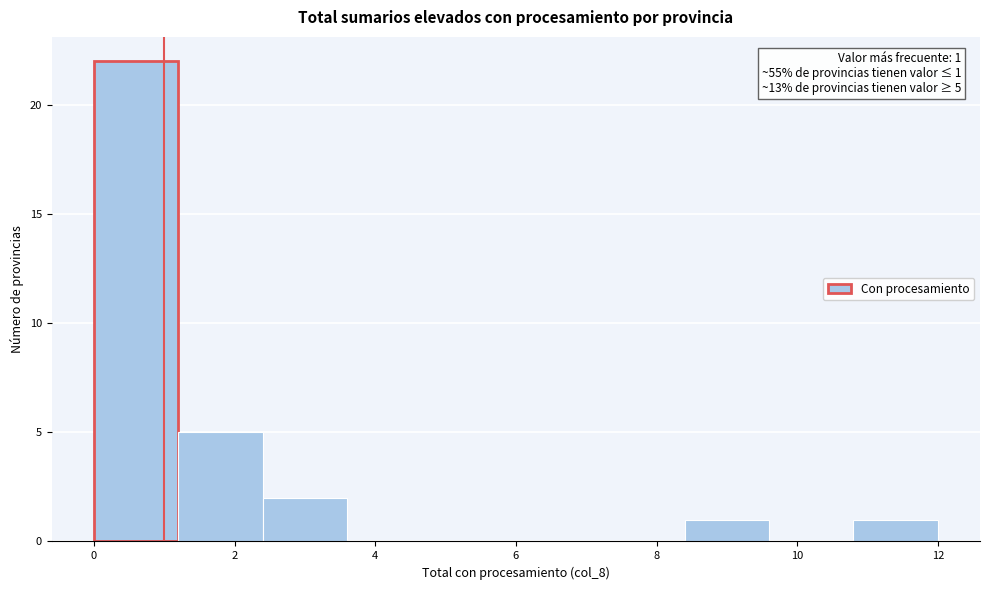

Which range on the x-axis has the tallest bar?

0.0 to 1.2